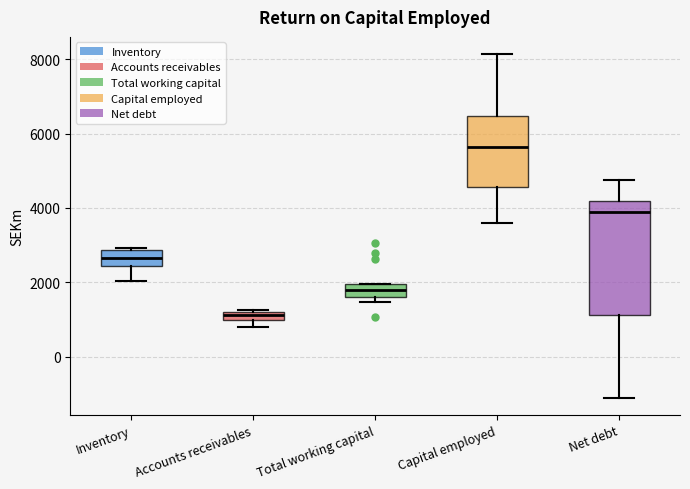

Where does the upper whisker of the box for Net debt end on the y-axis? The values are not printed on the chart, so give them approximately, as read against the axis.

4800